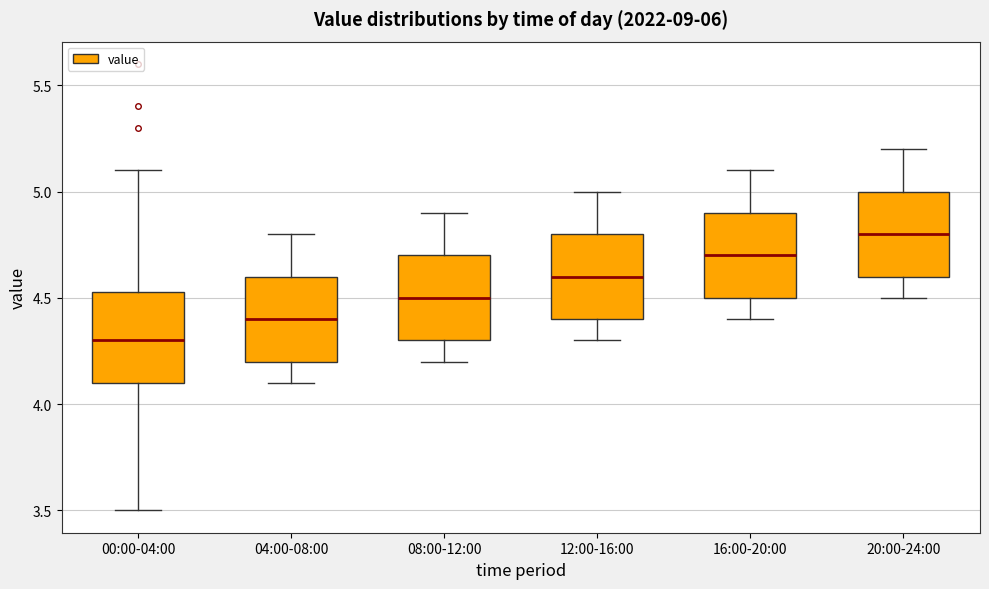

Reading left to right, read every box against the y-axis: the position of its median line, the range the box covers, and the ends of its whiskers. The values are not printed on the chart, so give them approximately, as read against the axis.

00:00-04:00: median 4.30, box 4.10 to 4.55, whiskers 3.50 to 5.10
04:00-08:00: median 4.40, box 4.20 to 4.60, whiskers 4.10 to 4.80
08:00-12:00: median 4.50, box 4.30 to 4.70, whiskers 4.20 to 4.90
12:00-16:00: median 4.60, box 4.40 to 4.80, whiskers 4.30 to 5.00
16:00-20:00: median 4.70, box 4.50 to 4.90, whiskers 4.40 to 5.10
20:00-24:00: median 4.80, box 4.60 to 5.00, whiskers 4.50 to 5.20